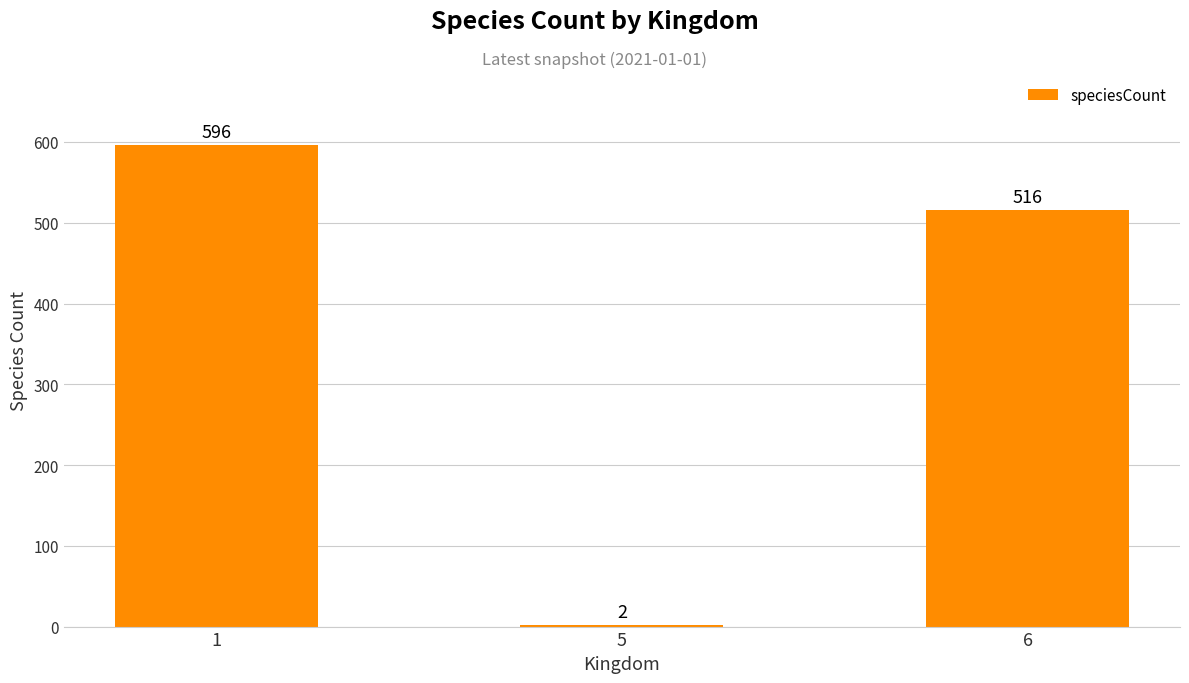

Count the values in the range 2 to 596.

3